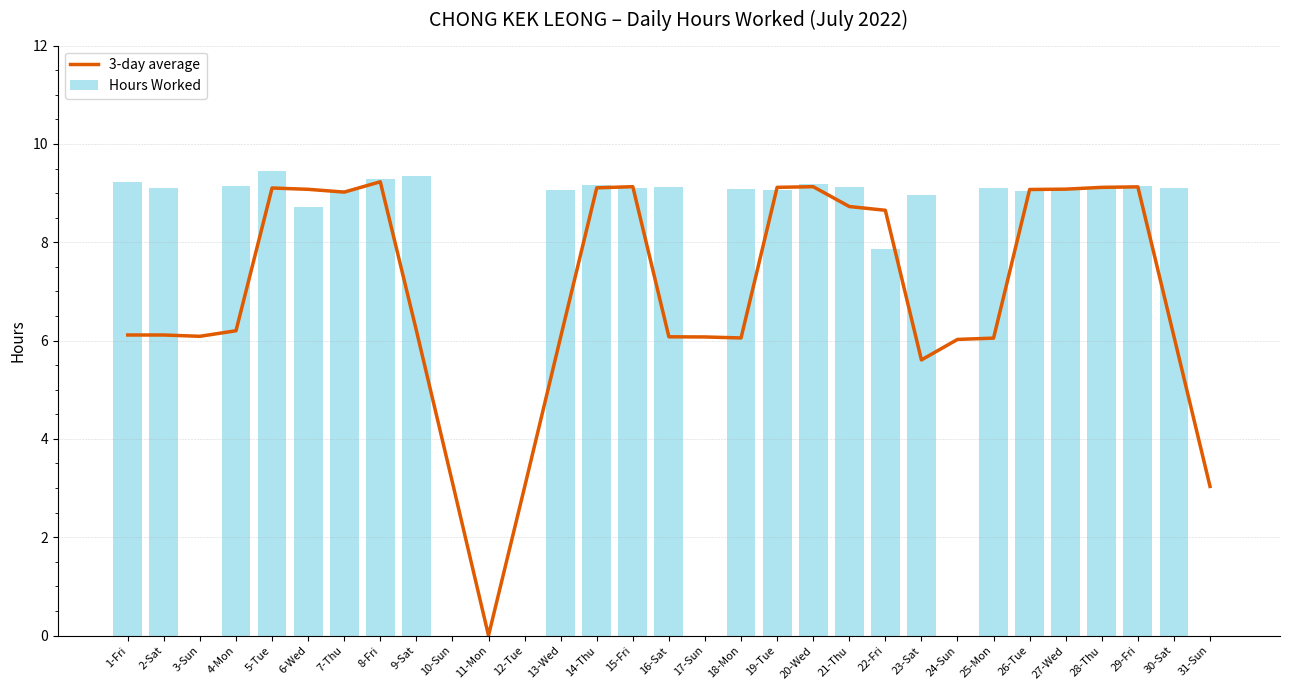

Is the value of Hours Worked at 17-Sun greater than the value of 3-day average at 31-Sun?

No